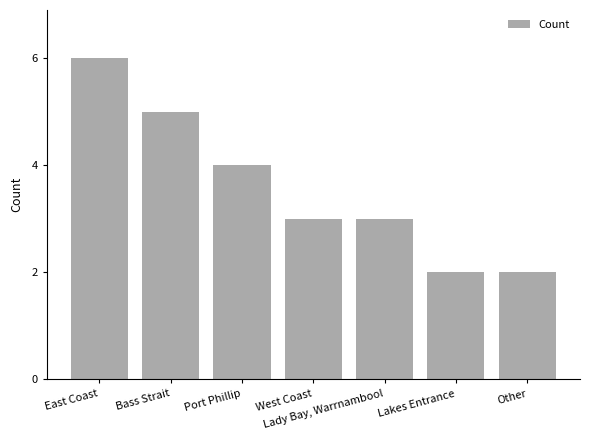

What is the change in value from East Coast to West Coast?

-3